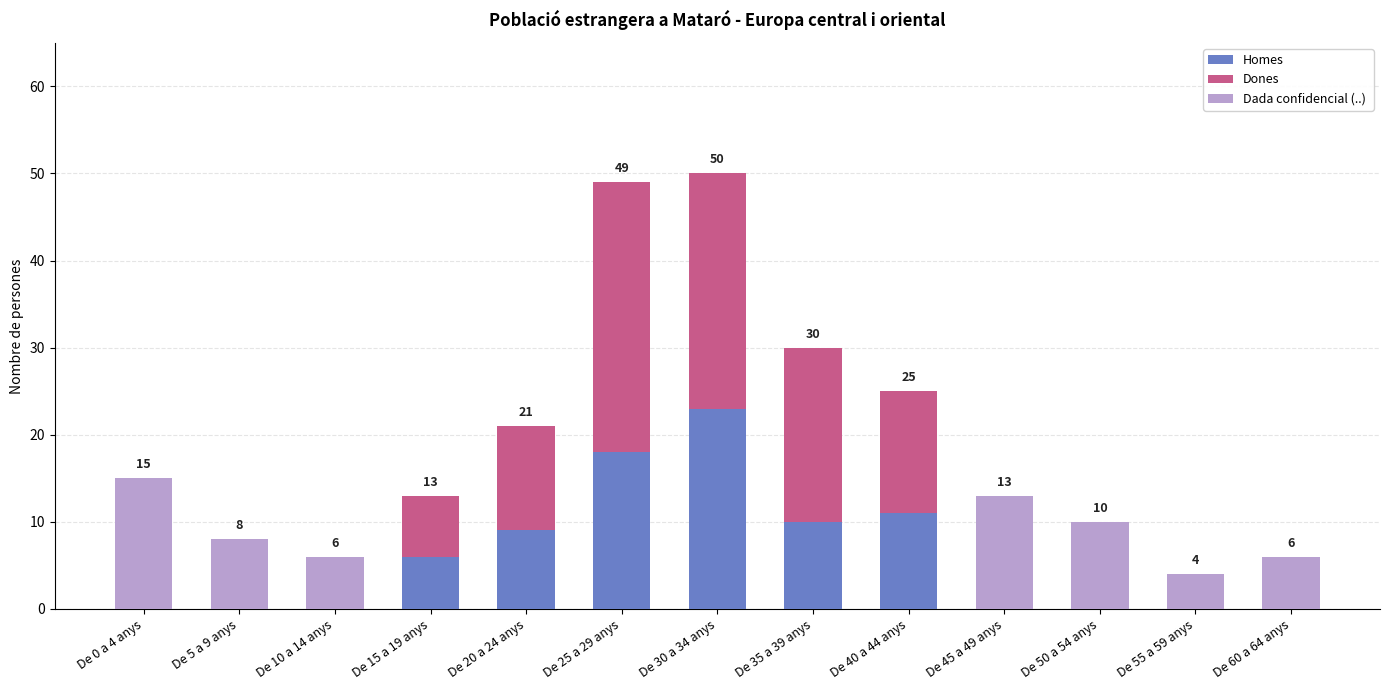

What is the total value across all series at De 55 a 59 anys?

4